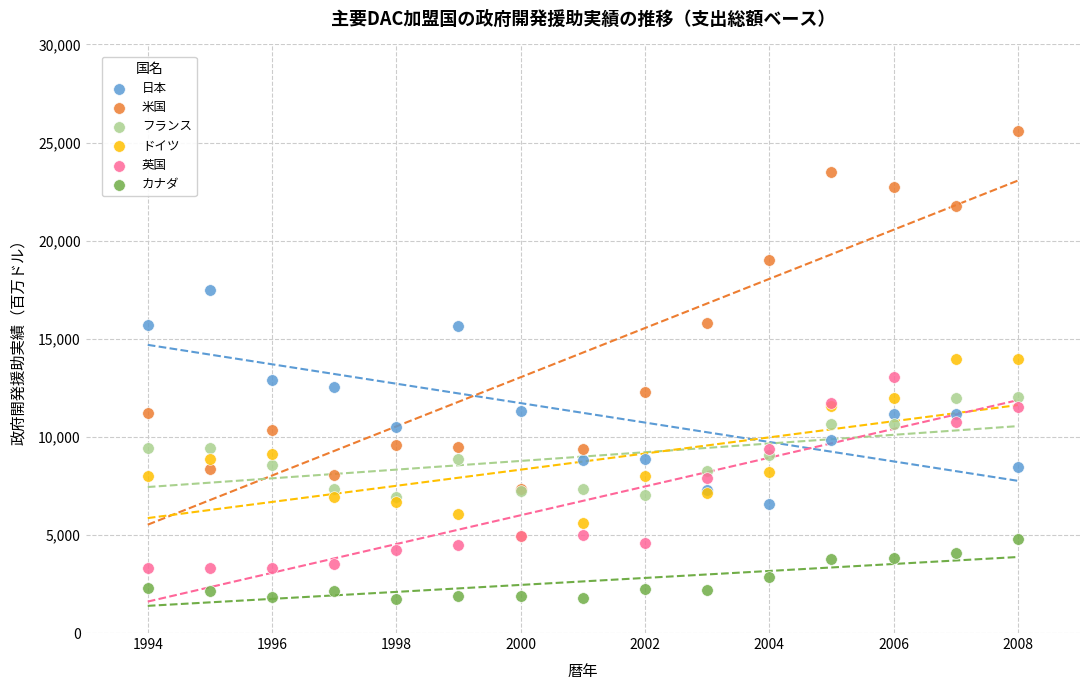

Which series reaches the minimum Y coordinate?

カナダ